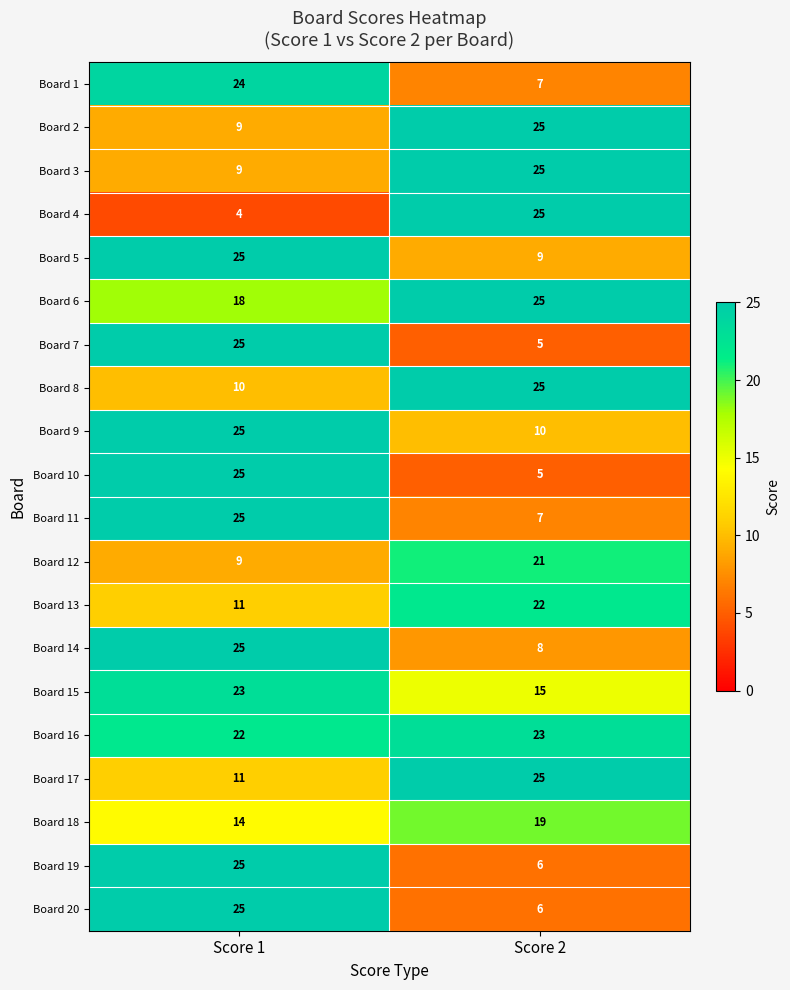

Which series has the largest total across all categories?

Board 16